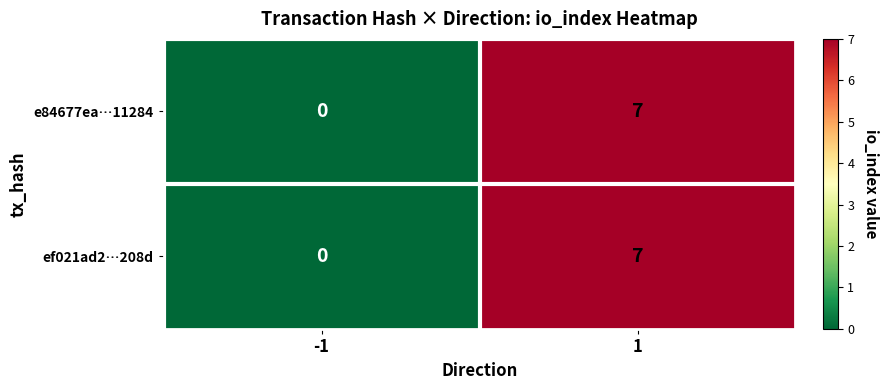

Reading left to right, what are all the values shown in this chart?

e84677ea…11284: 0	7
ef021ad2…208d: 0	7